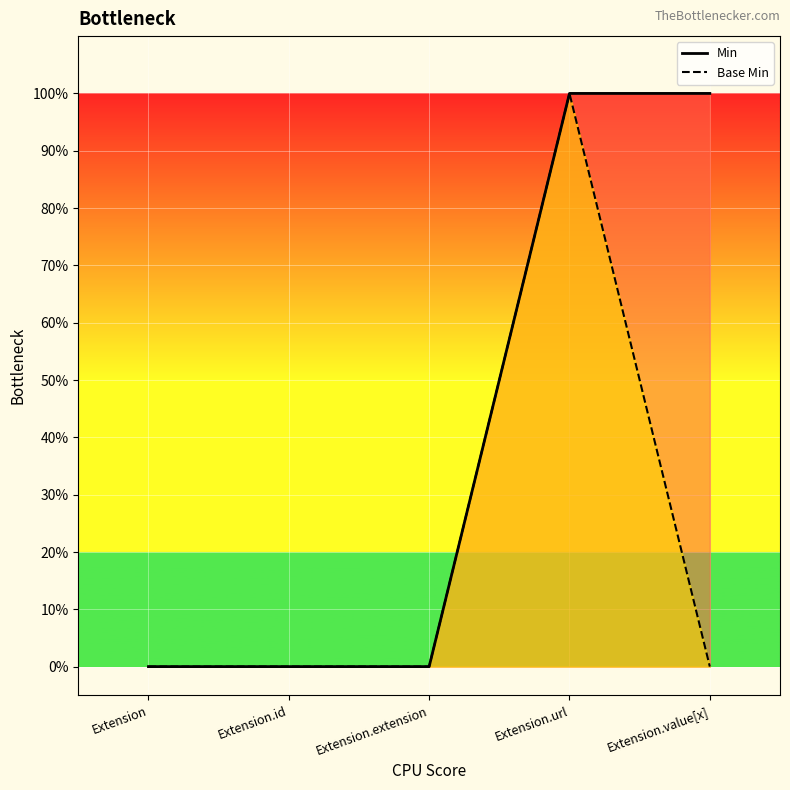

Reading right to left, list all the values displayed in this chart.

Min: 1	1	0	0	0
Base Min: 0	1	0	0	0